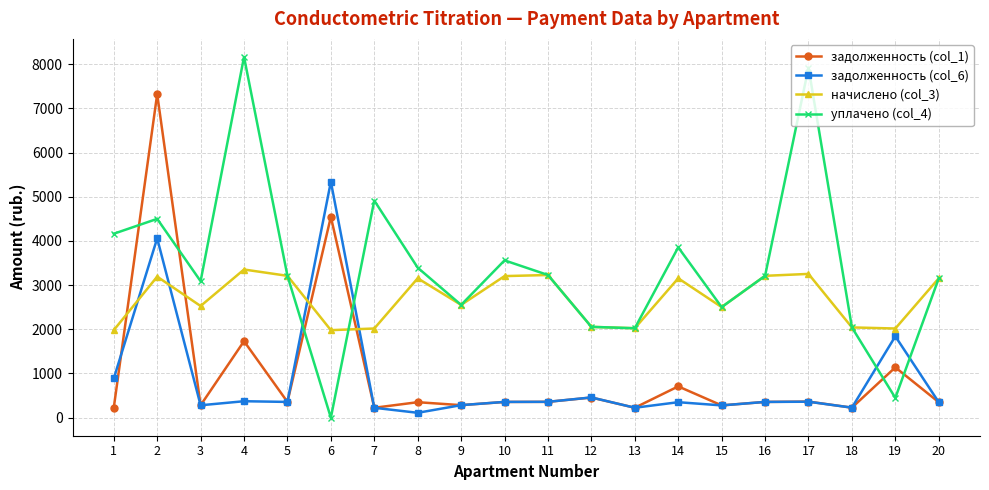

Rank the series by their maximum value, from highest to lowest.

уплачено (col_4), задолженность (col_1), задолженность (col_6), начислено (col_3)